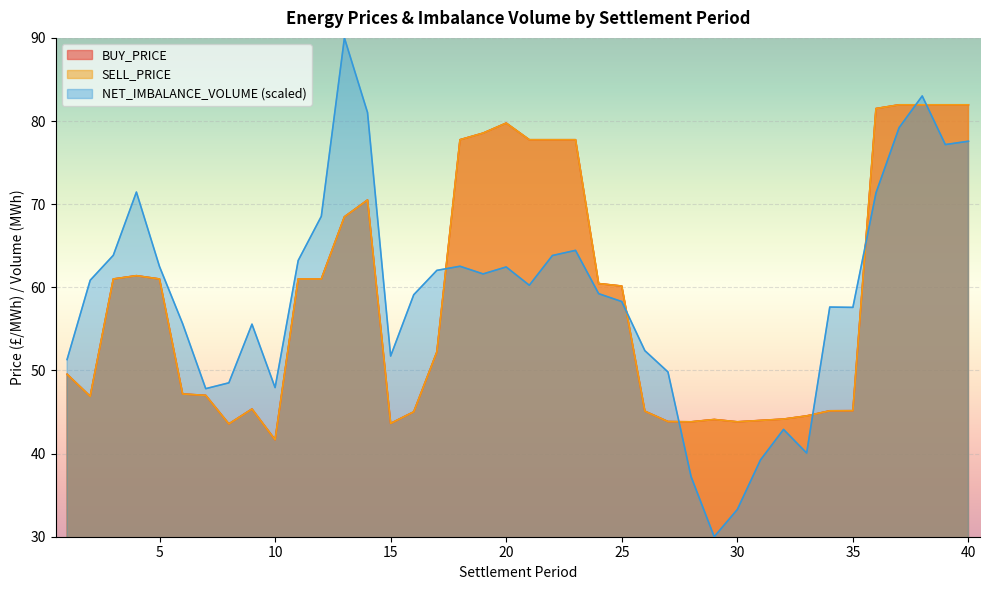

What is the minimum value shown in the chart?

30.0